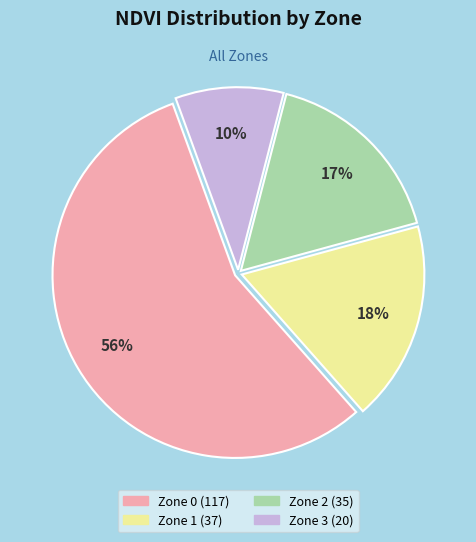

The Zone 3 slice represents 10% of the pie. True or false?

True